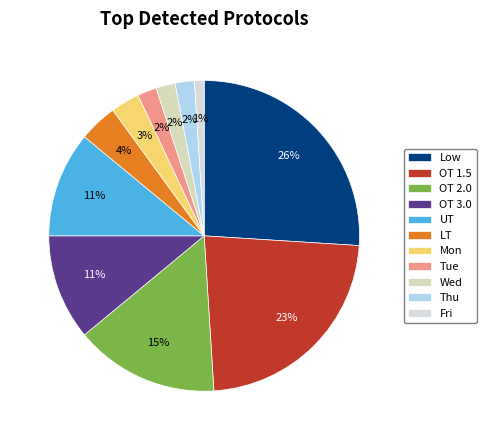

Which has a higher value, OT 1.5 or Thu?

OT 1.5